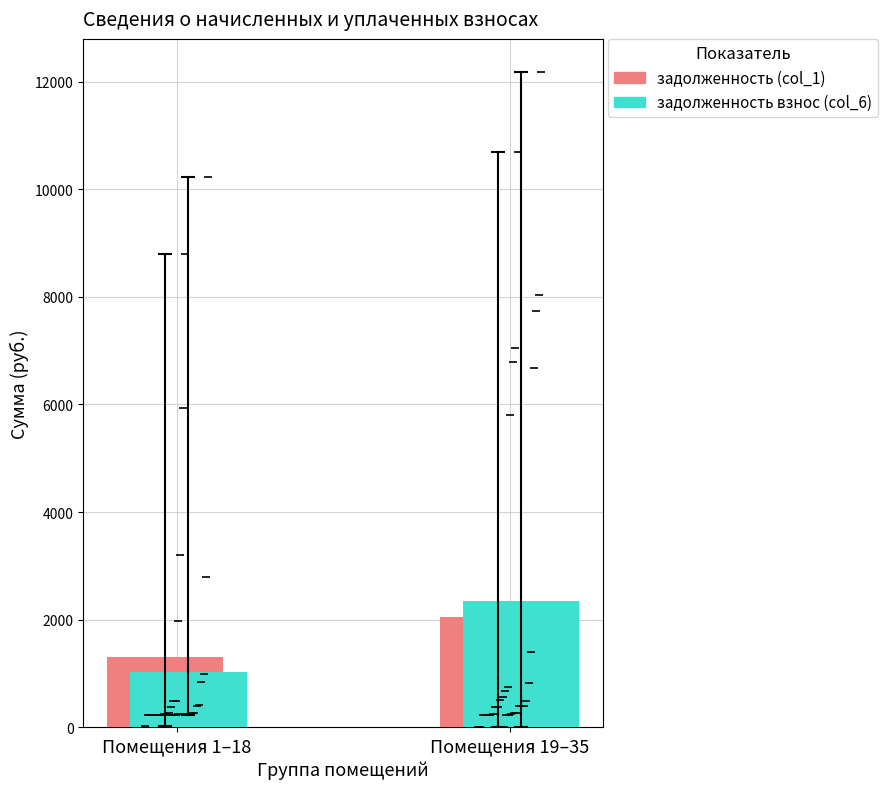

How many groups of bars are there?

2